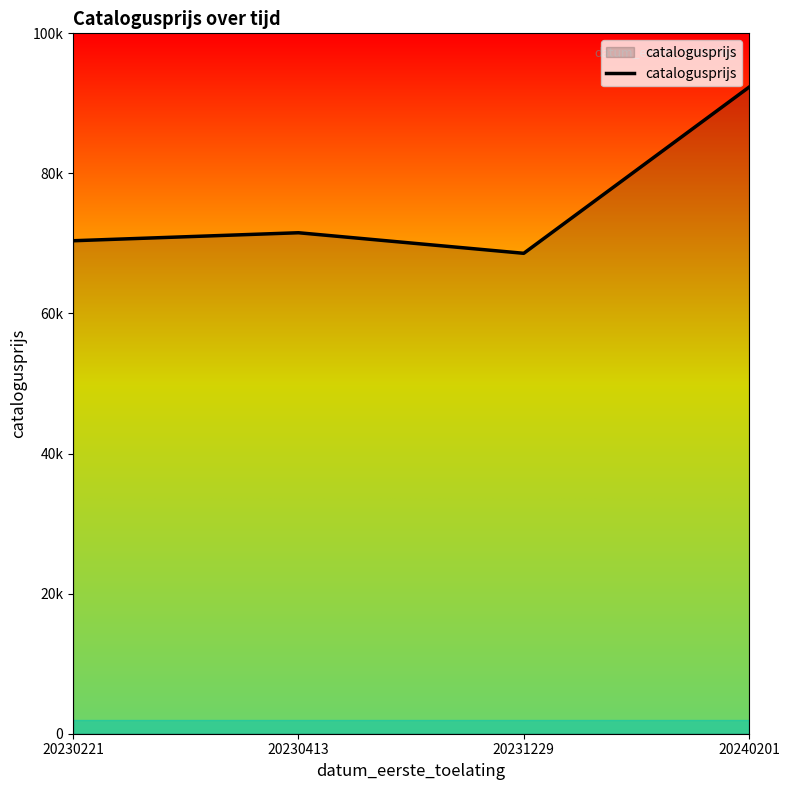

Rank the categories by value from highest to lowest.

20240201, 20230413, 20230221, 20231229